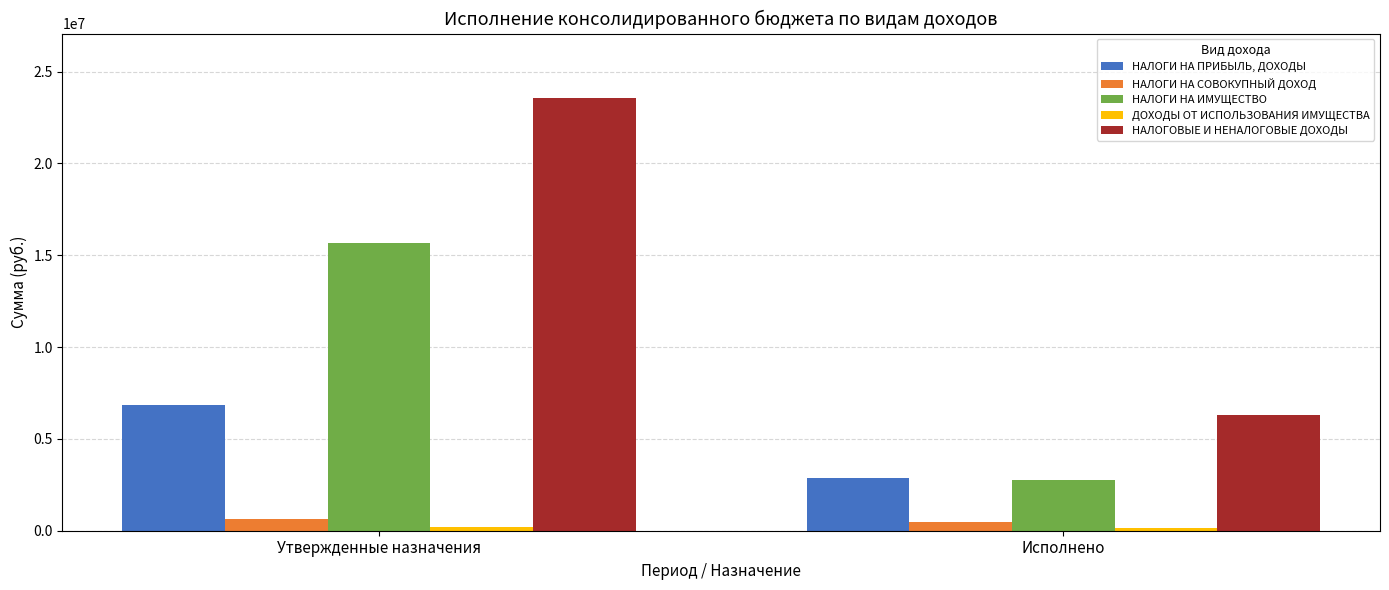

What is the maximum value shown in the chart?

23536500.0